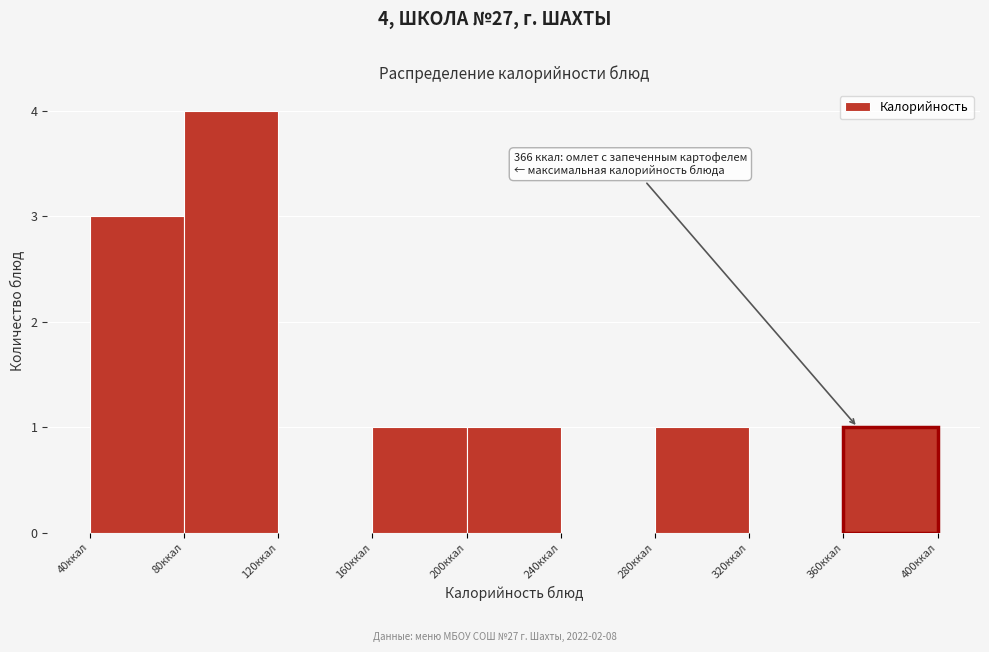

Which range on the x-axis has the tallest bar?

80 to 120